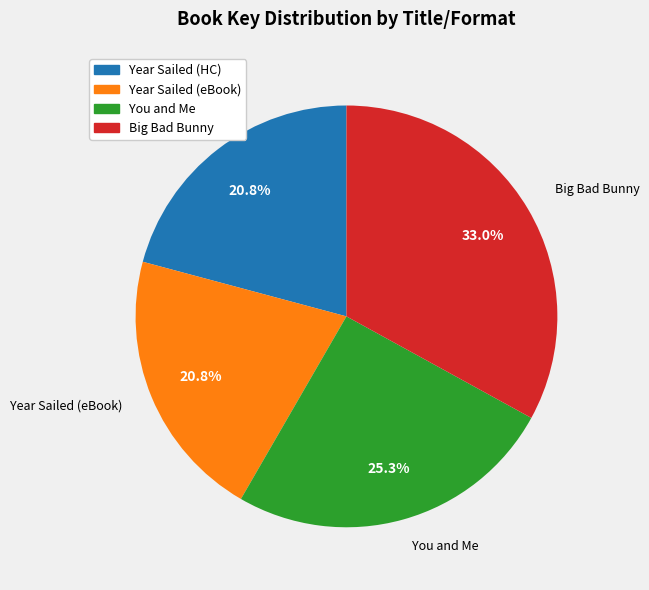

Is there a majority slice in this chart?

No